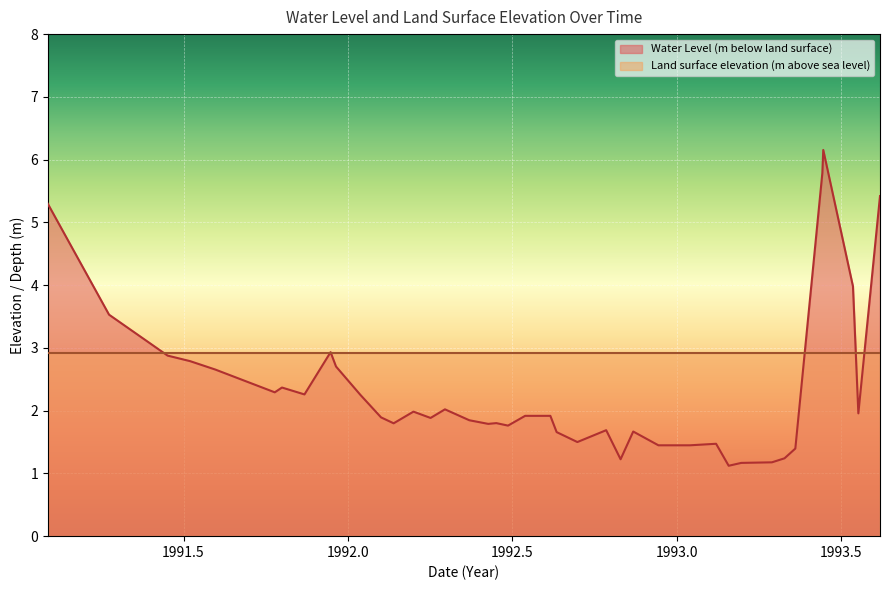

List the series in order of their overall mean, lowest first.

Water Level (m below land surface), Land surface elevation (m above sea level)